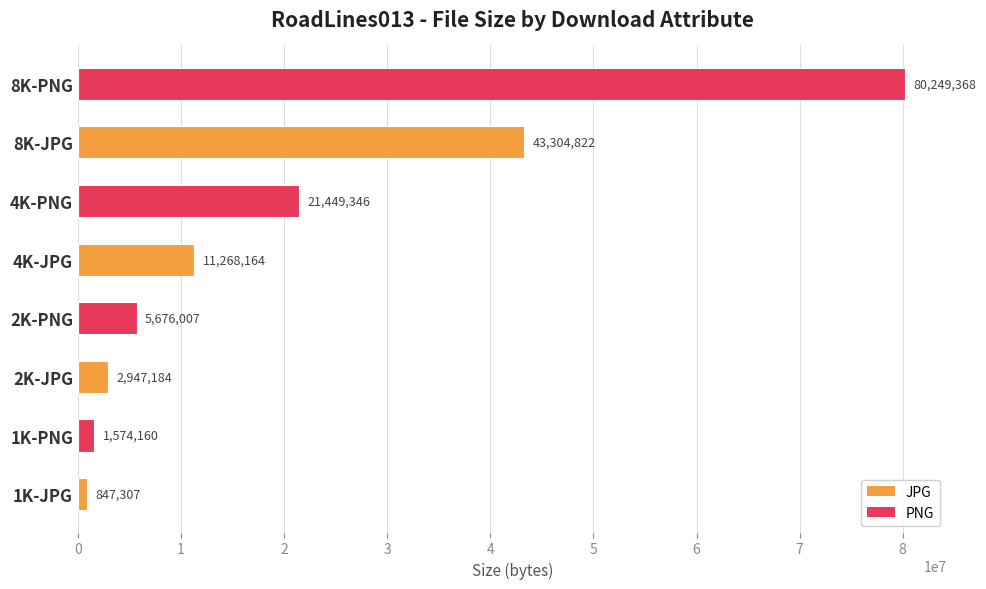

Which label corresponds to the largest value in the chart?

8K-PNG